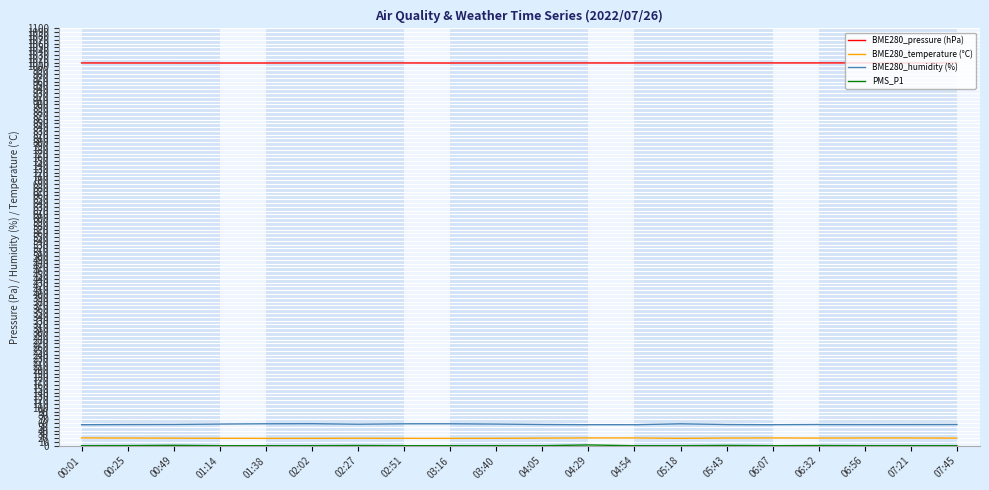

In BME280_humidity (%), how many points are higher than both neighbors (excluding endpoints)?

4